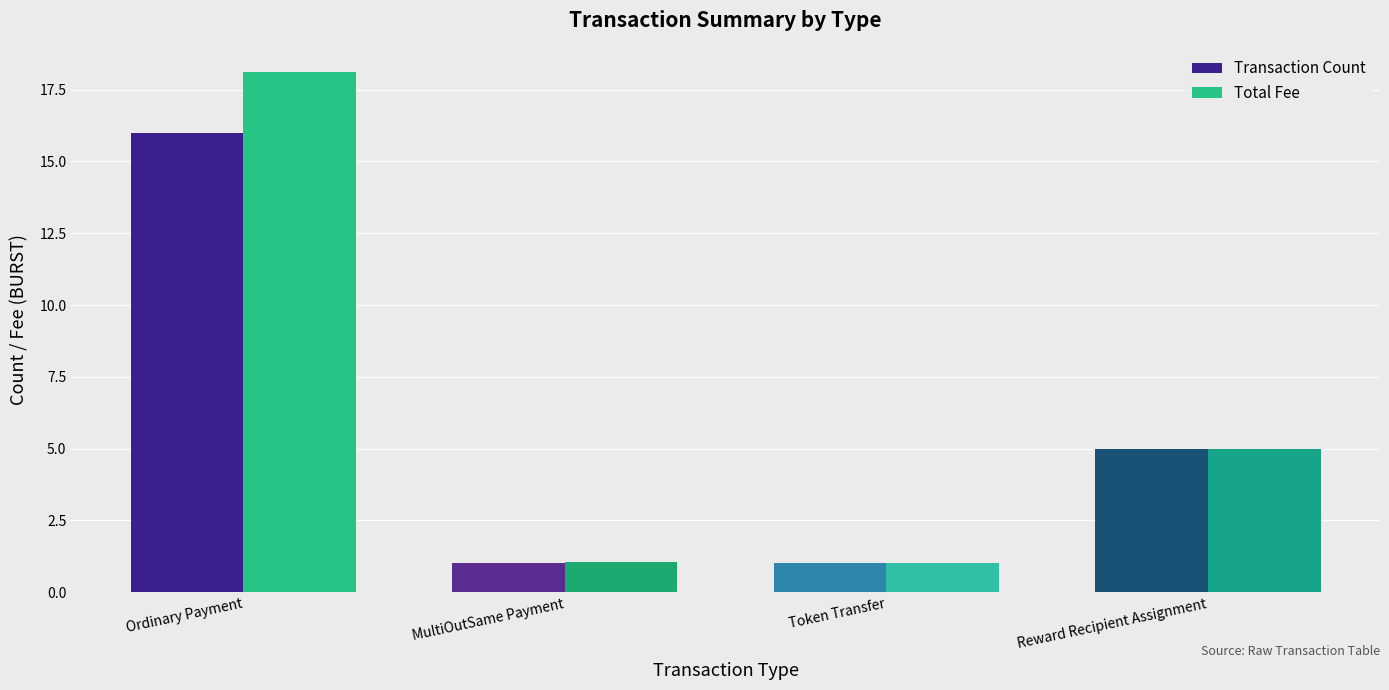

Are the bars horizontal?

No